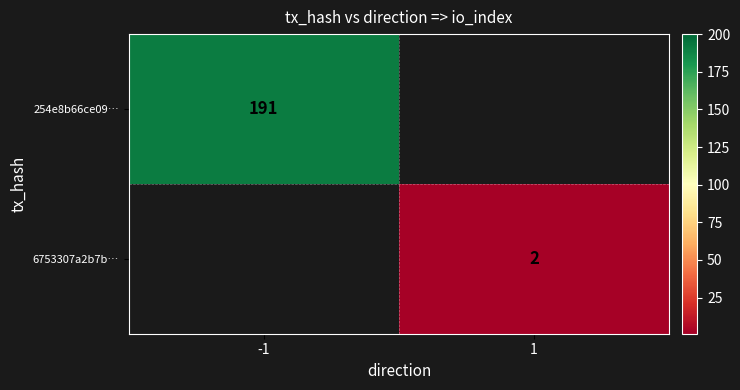

Is it true that 254e8b66ce09… equals 191 at -1?

True